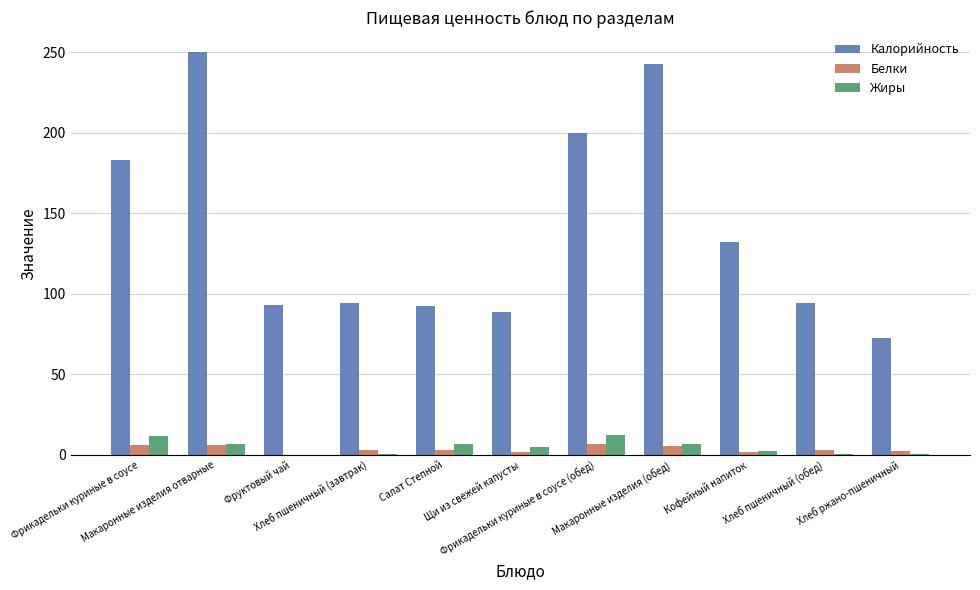

Is it true that Калорийность equals 94.0 at Хлеб пшеничный (завтрак)?

True